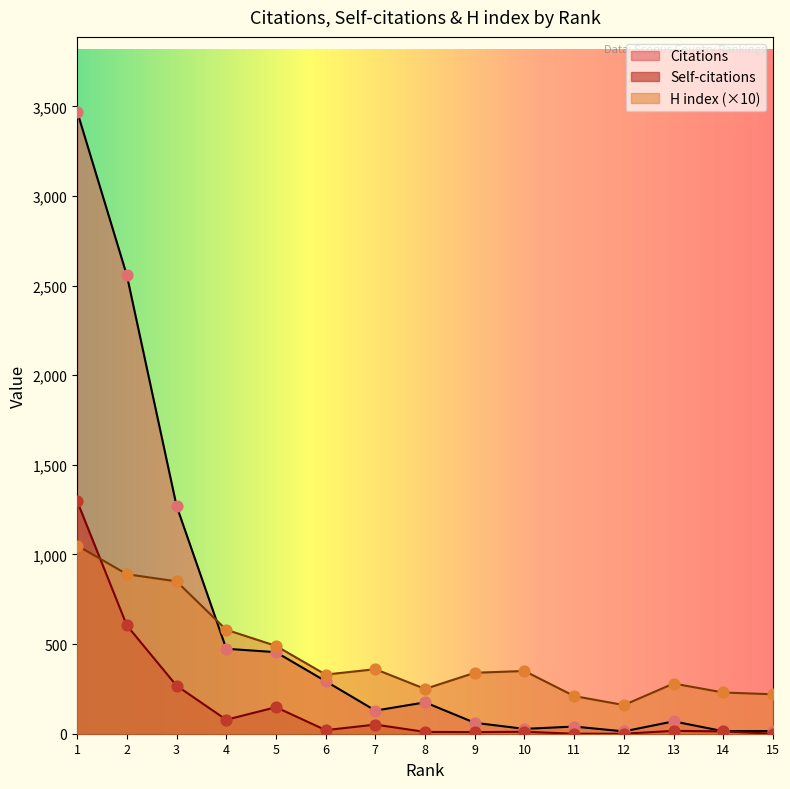

At which category is the sum across all series the highest?

1